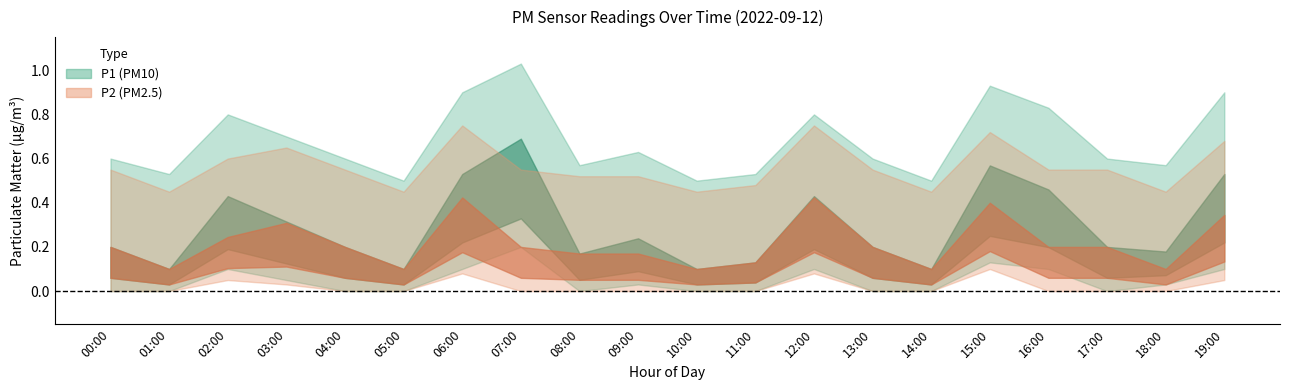

What is the difference between the second highest and second lowest values in the P2 series?

0.3